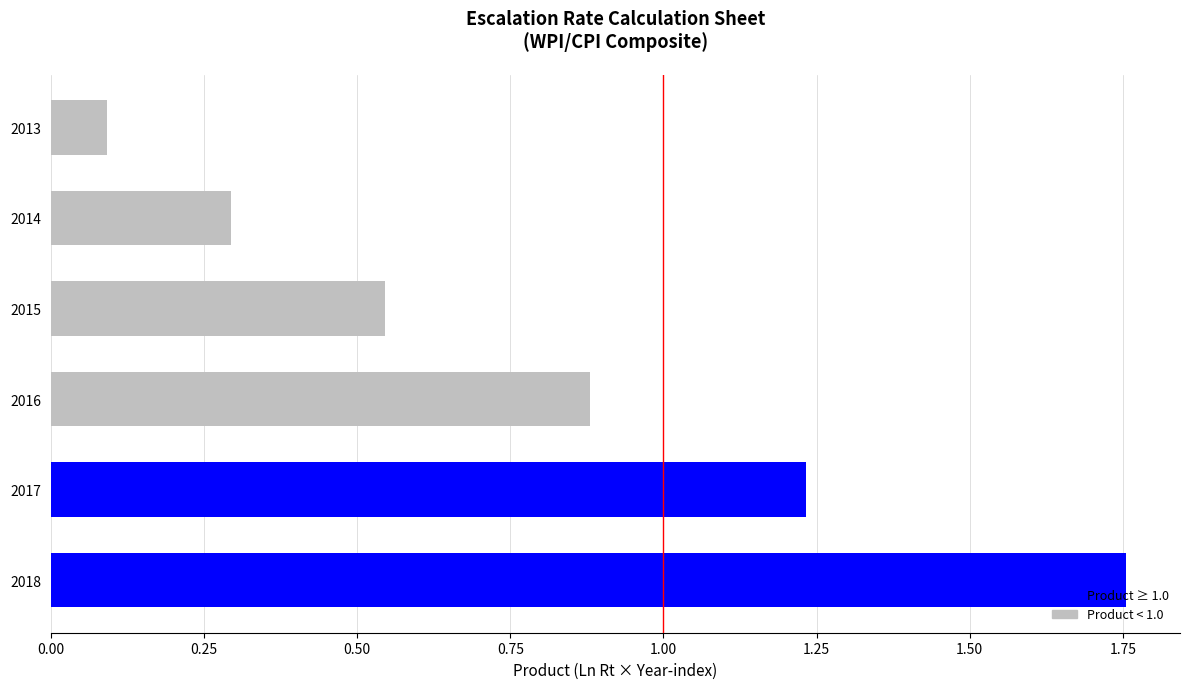

Where is the data nearest to the value 0?

2013